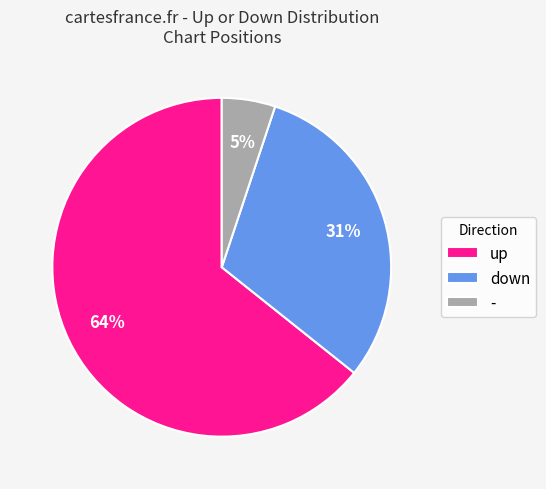

Do - and down together represent more than half of the pie?

No